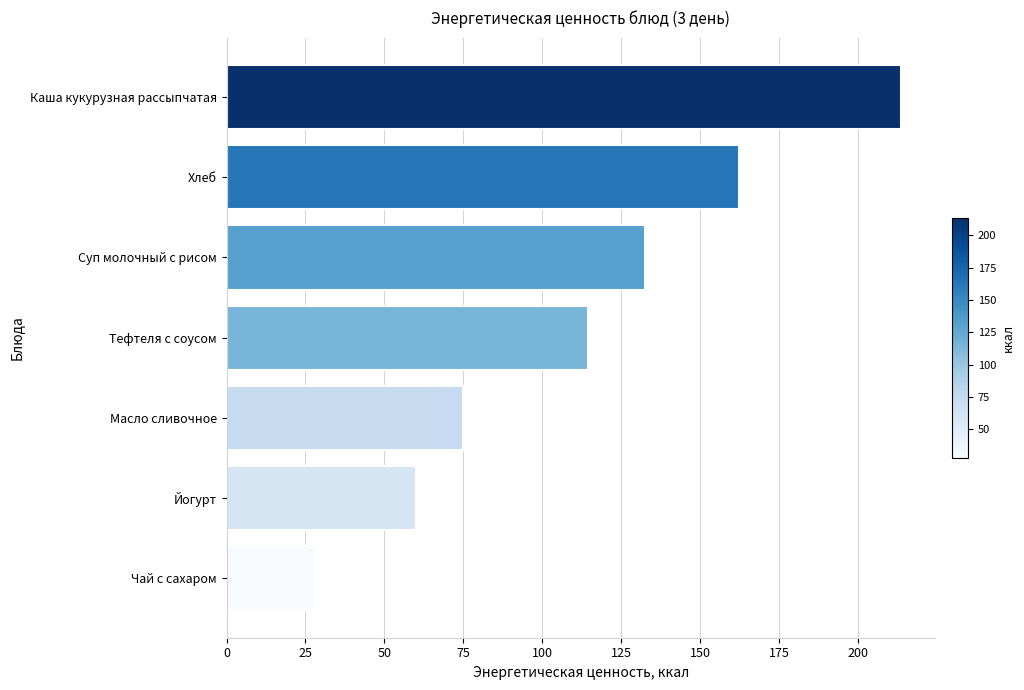

Reading top to bottom, extract all data points from this chart.

213.6	162.2	132.4	114.4	75.0	60.0	28.0